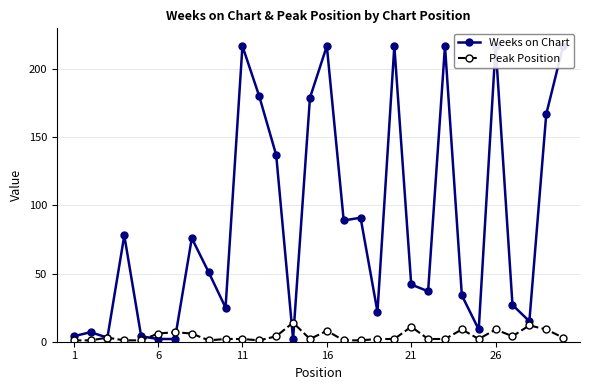

True or false: Peak Position has more than 0 points higher than both neighbors.

True